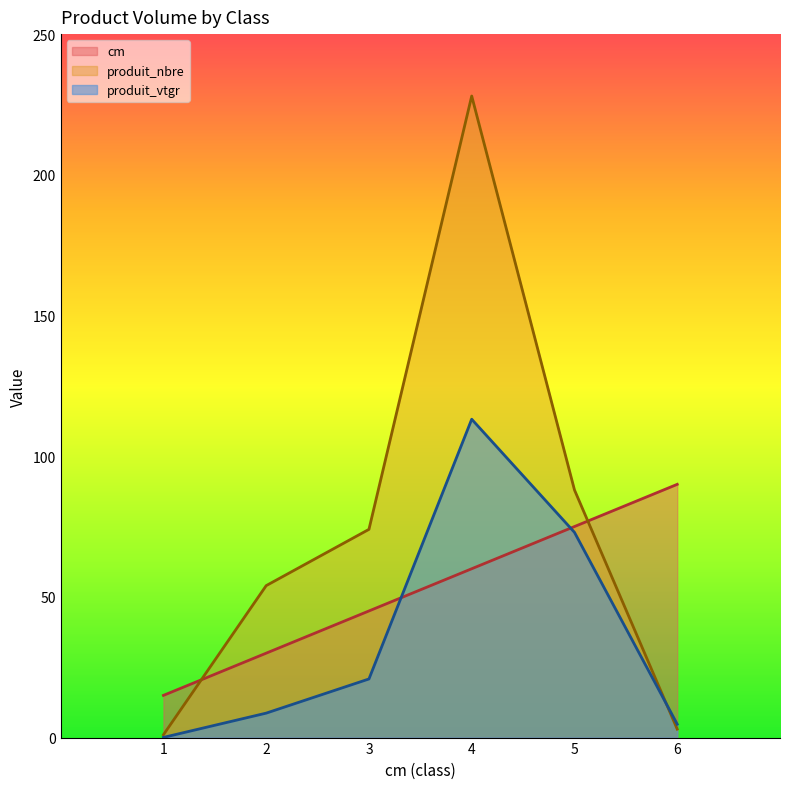

What is the smallest value displayed?

0.1